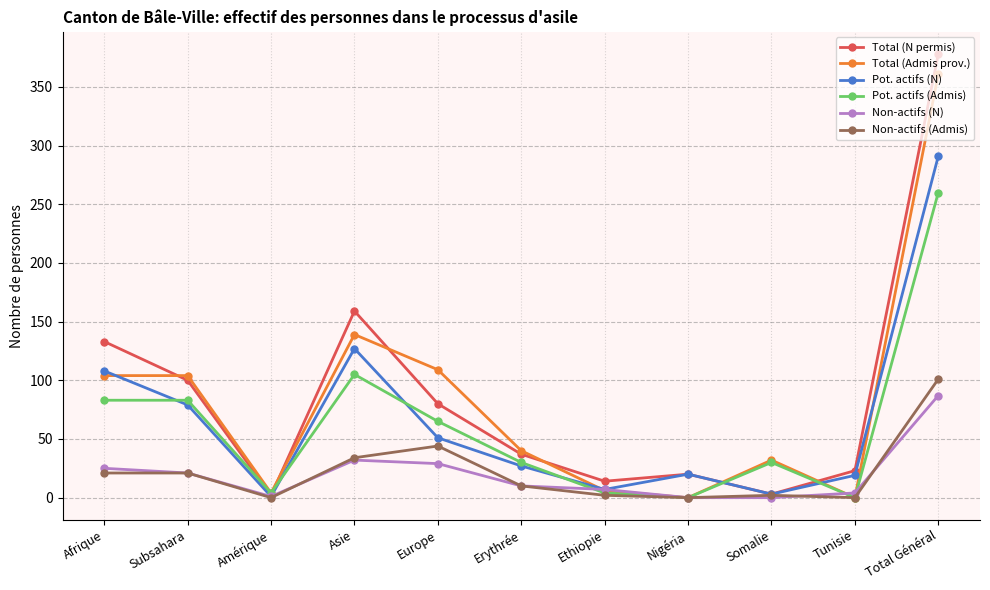

Which series has the widest spread of values?

Total (N permis)